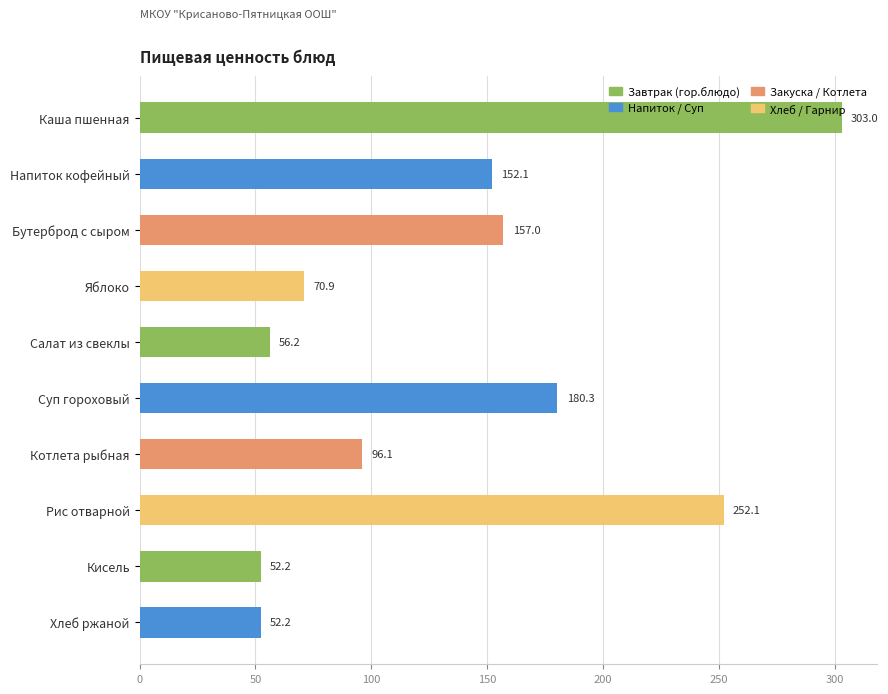

What position from the bottom is Кисель?

2